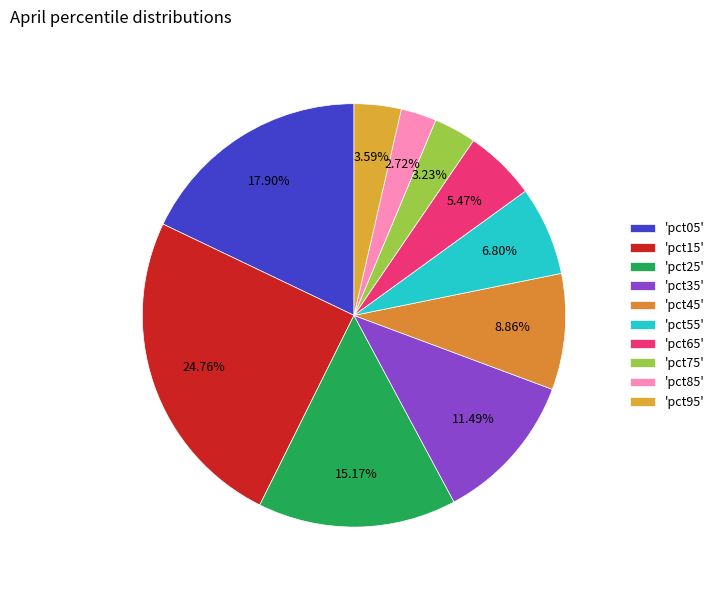

Which slice is the smallest?

pct85